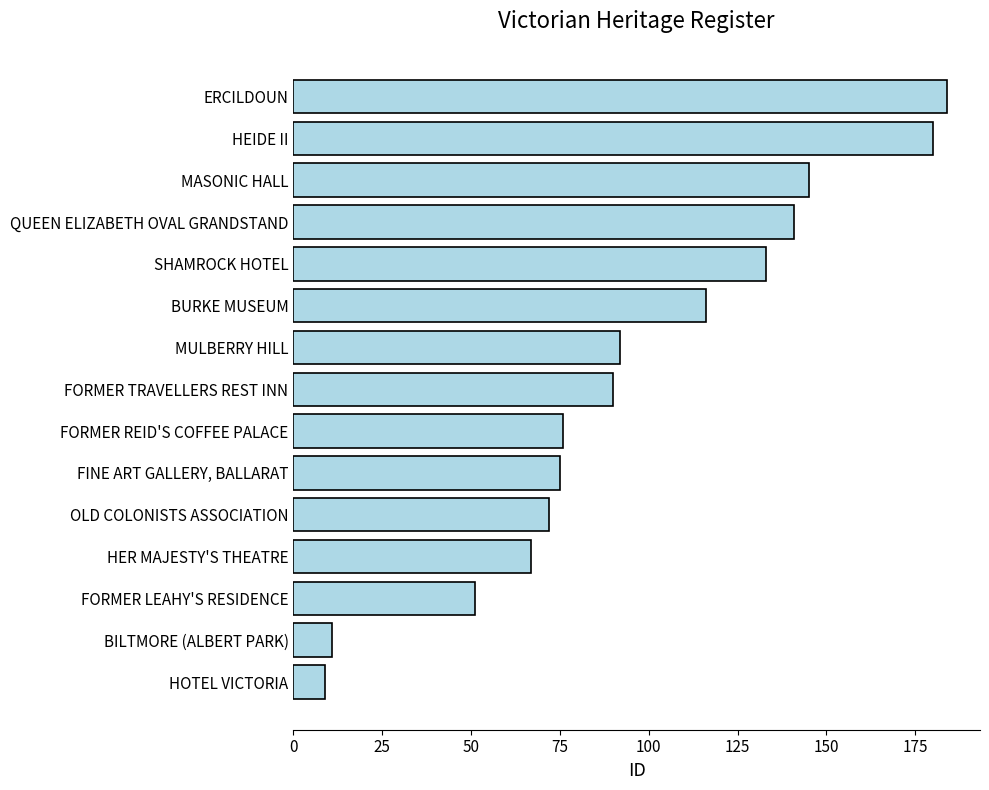

What is the change in value from FINE ART GALLERY, BALLARAT to BURKE MUSEUM?

+41